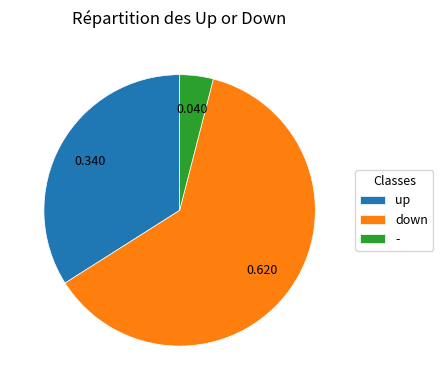

Approximately how many times larger is the value at up compared to down?

0.5